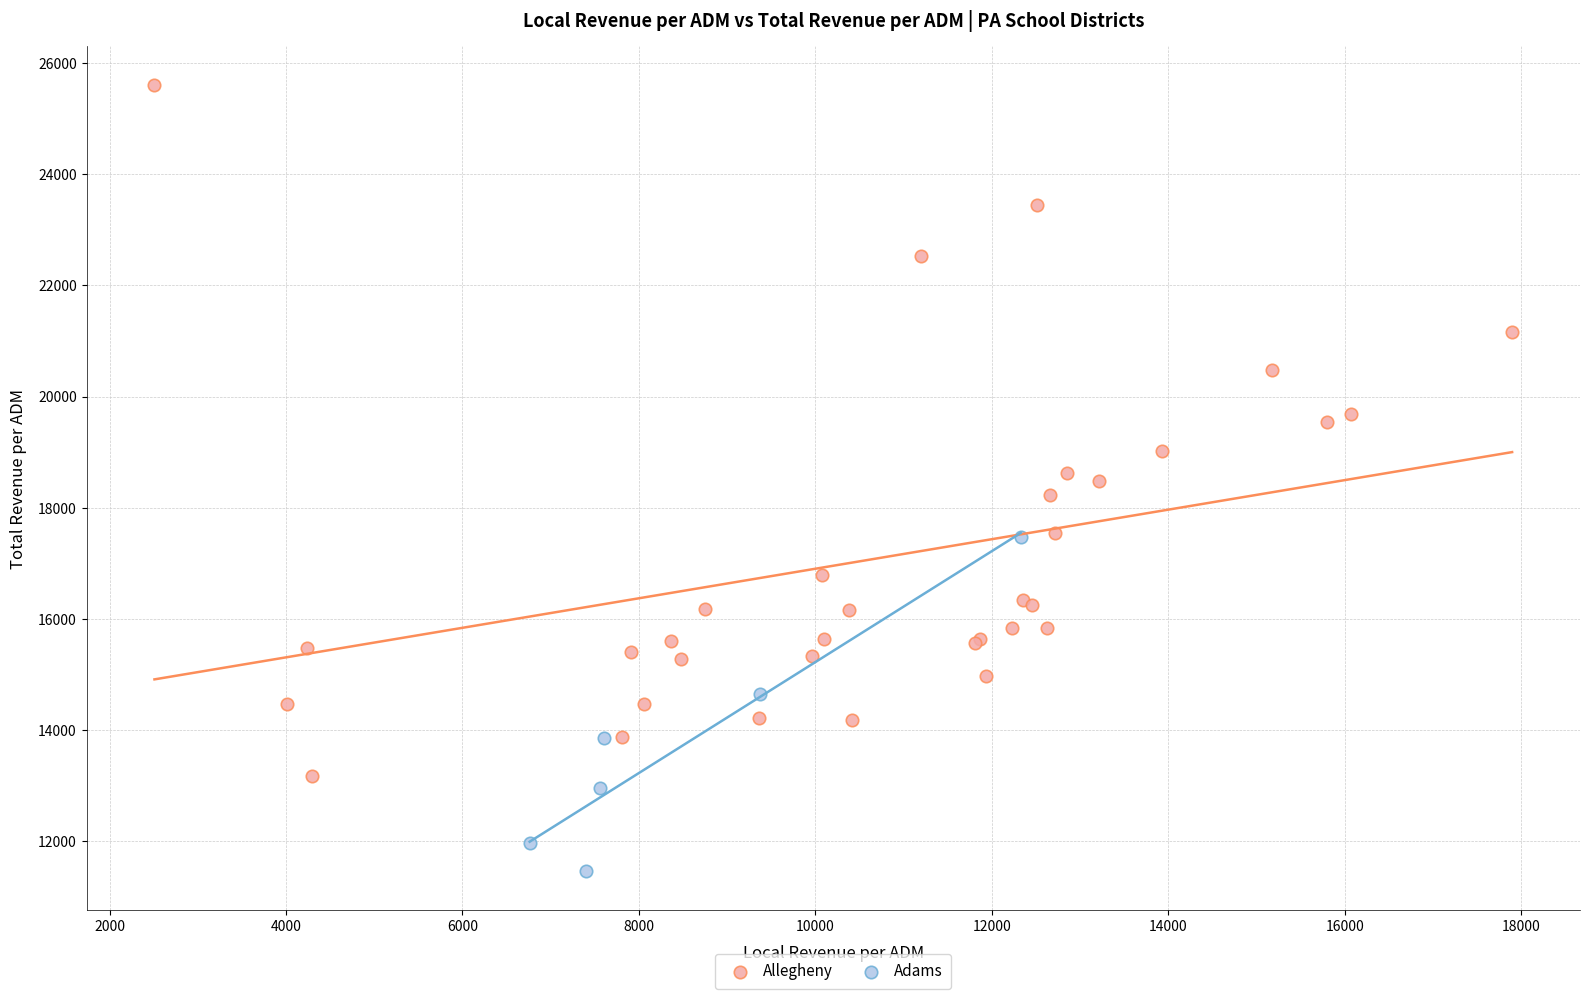

Which series contains the lowest Y value?

Adams